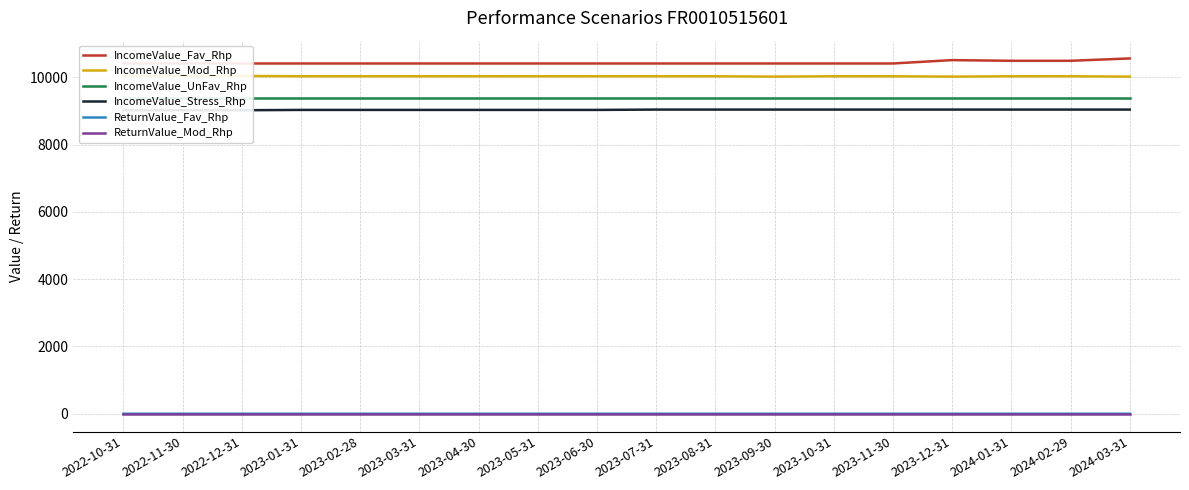

Which category has the lowest value in the IncomeValue_Mod_Rhp series?

2023-09-30